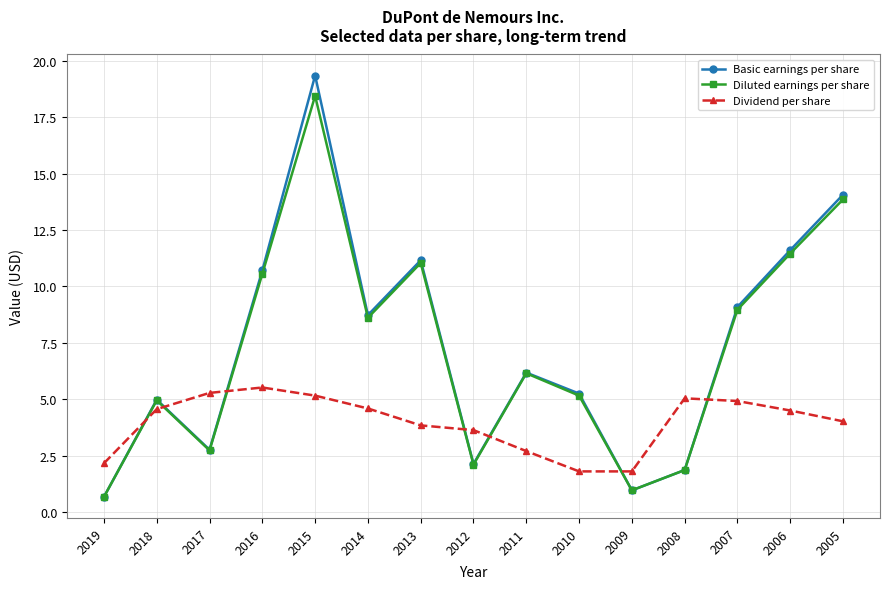

What is the difference between the maximum and second lowest values in the Dividend per share series?

3.7